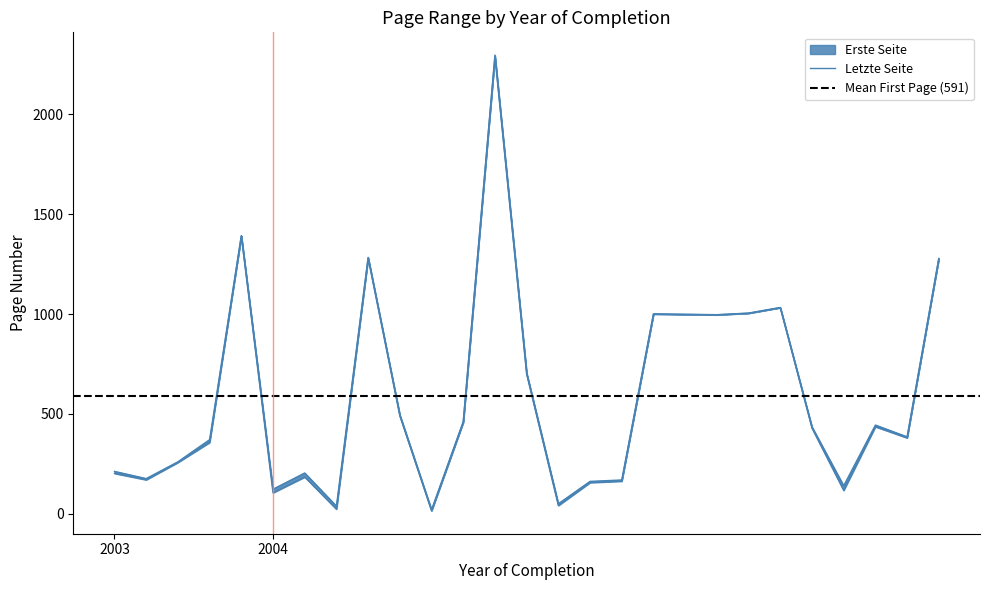

At which label is Erste Seite closest to 1152?

2004